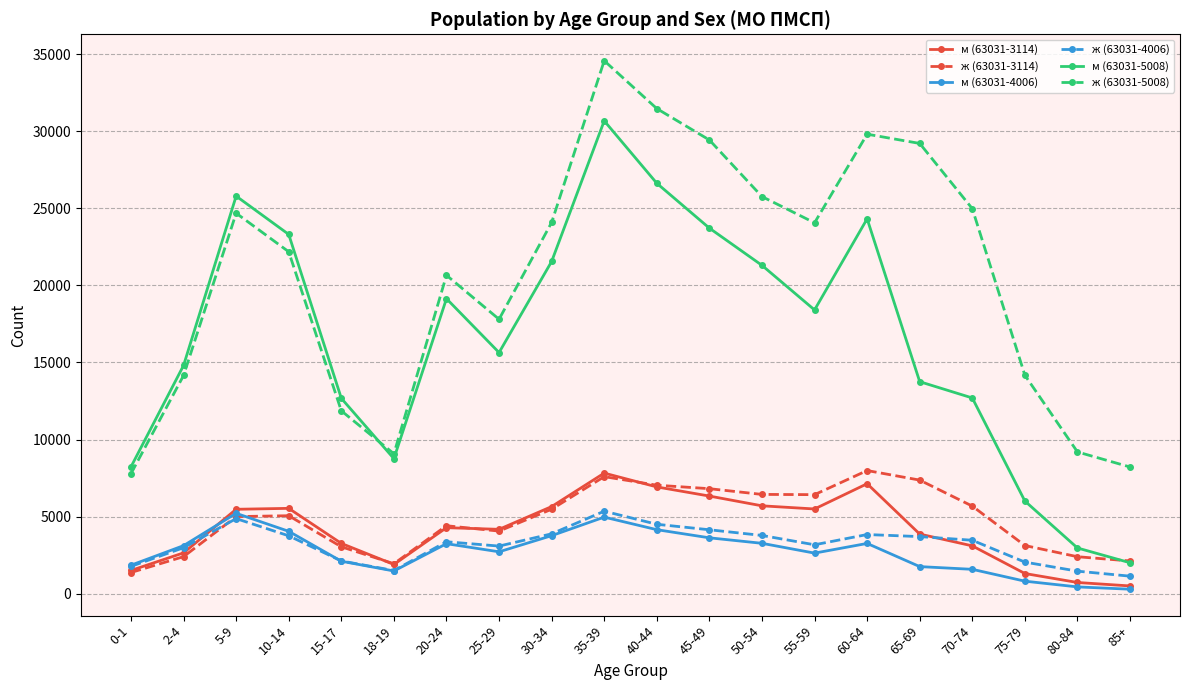

True or false: ж (63031-5008) and ж (63031-3114) intersect in this chart.

False